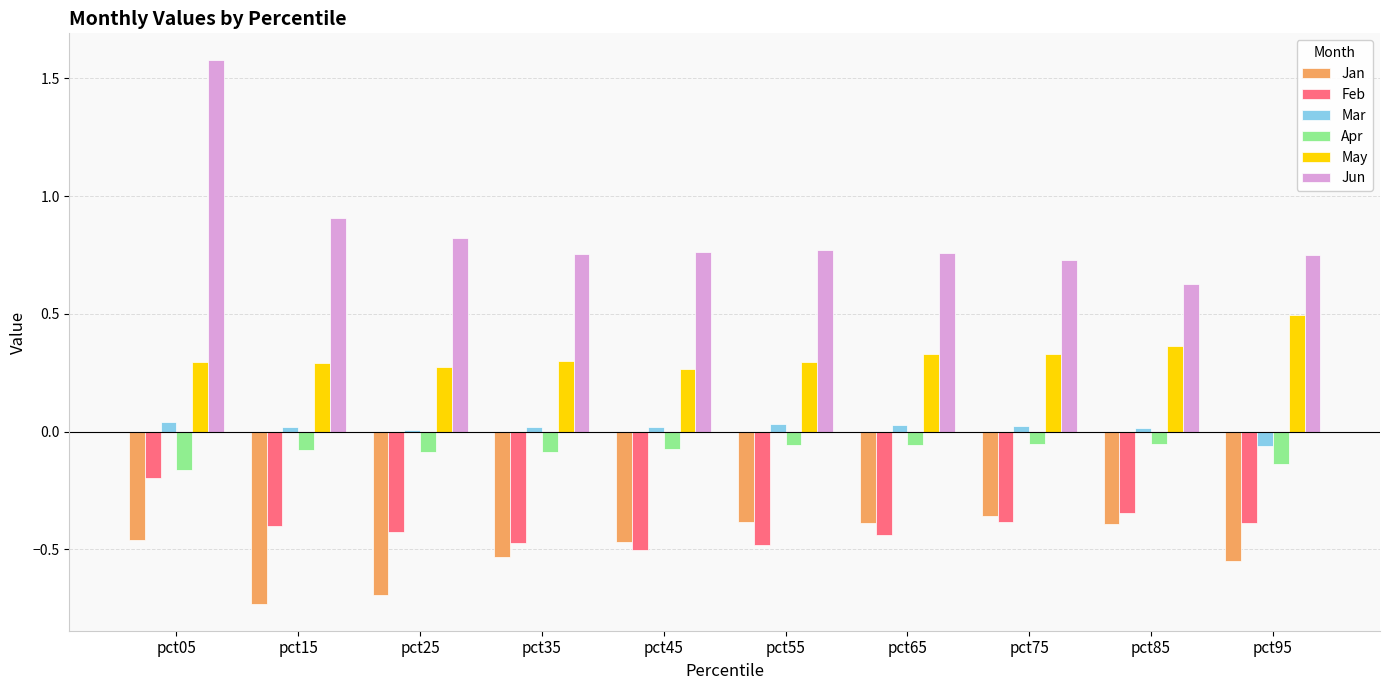

At which label does Jun reach its peak?

pct05